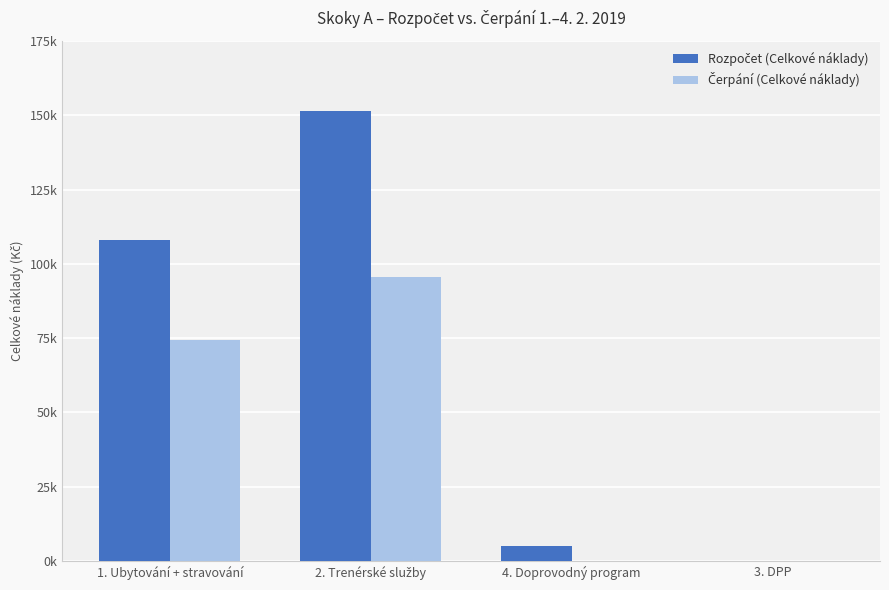

Rank the series by their maximum value, from highest to lowest.

Rozpočet (Celkové náklady), Čerpání (Celkové náklady)